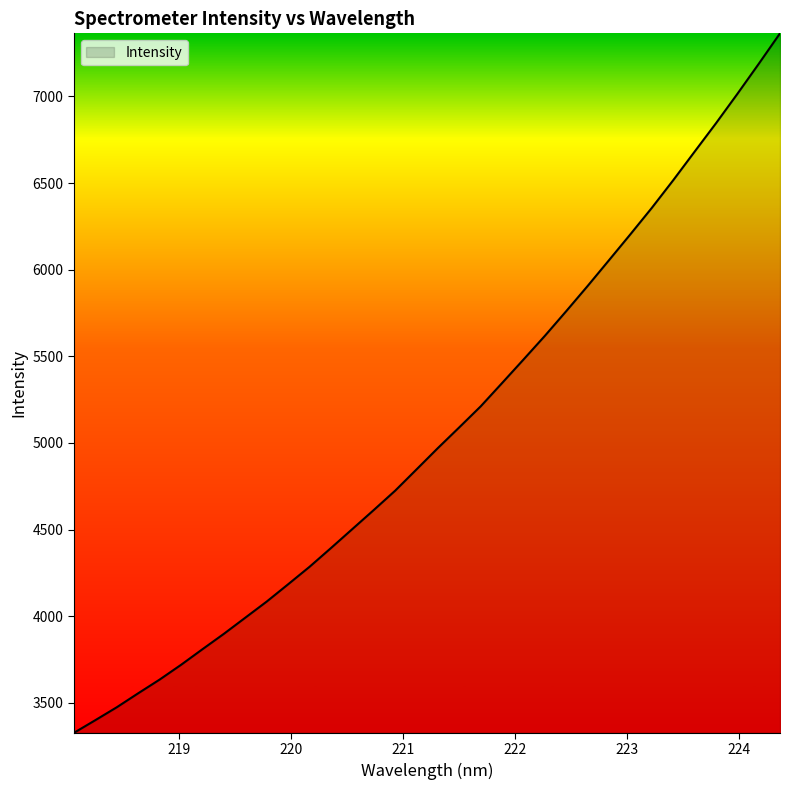

How many lines are shown in the chart?

1